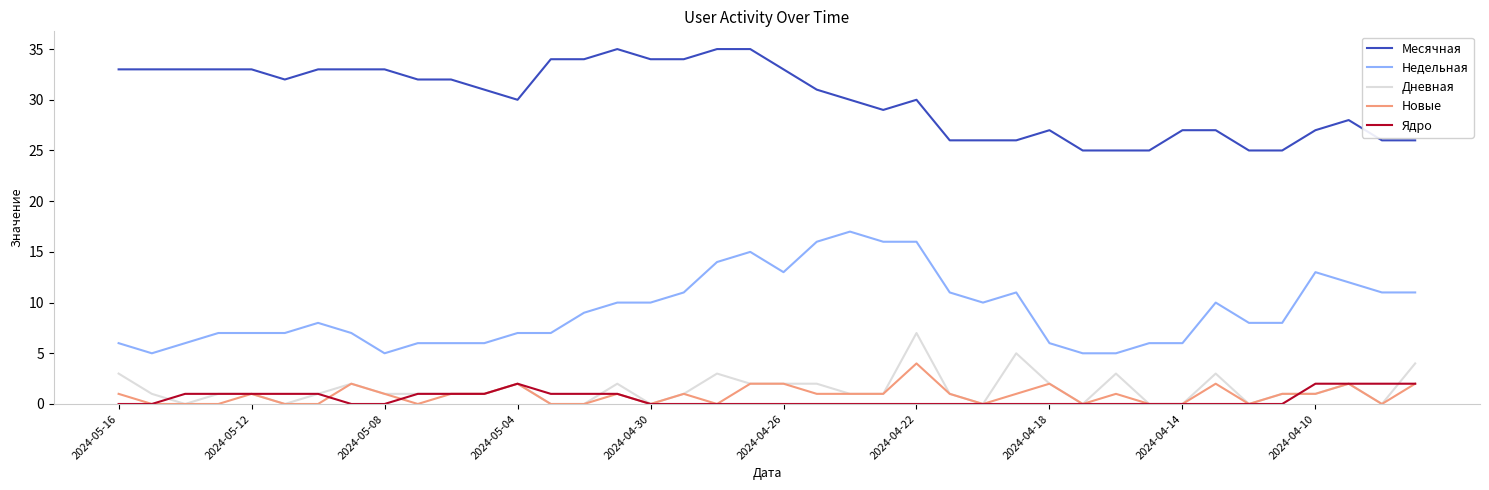

At how many categories does at least one series exceed 15?

40